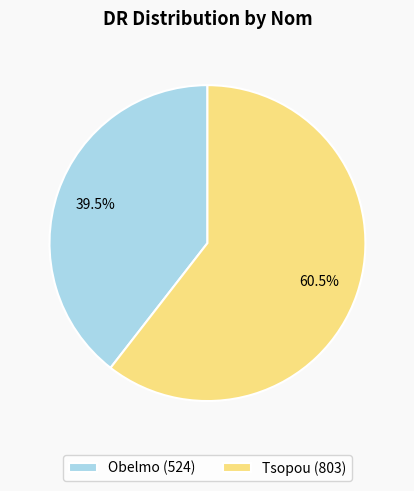

To the nearest percent, what is the combined percentage of Tsopou and Obelmo?

100%